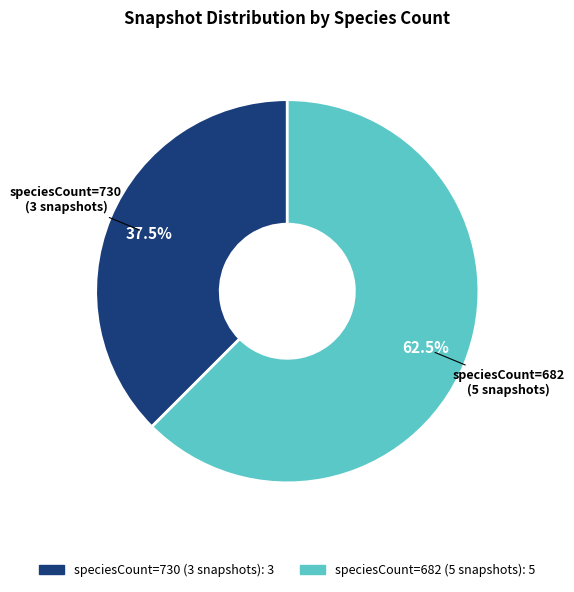

Is there any slice that represents more than half of the pie?

Yes